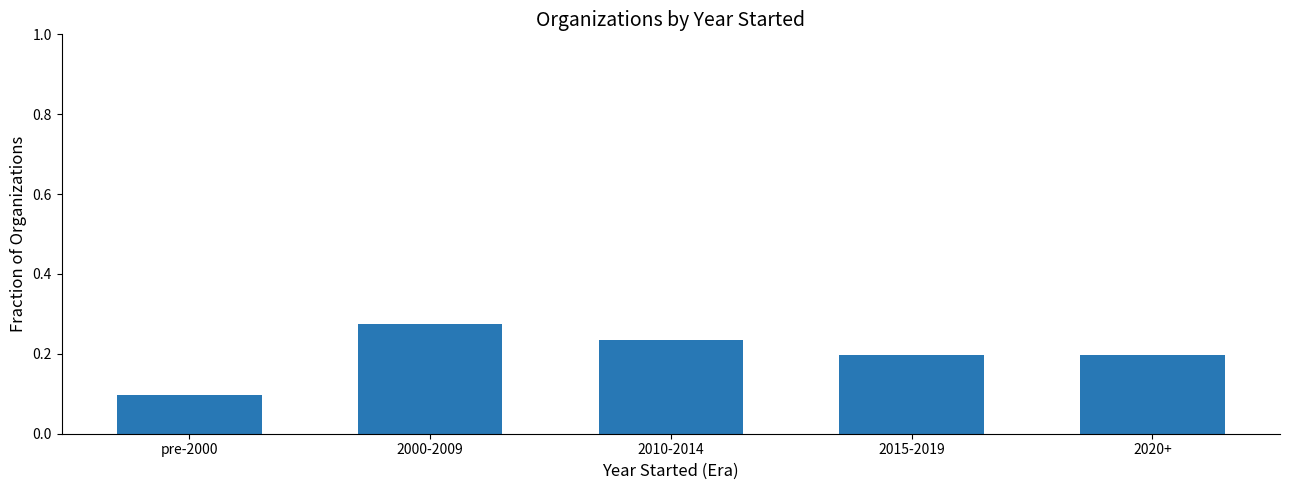

At which category does the chart reach its minimum across all series?

pre-2000